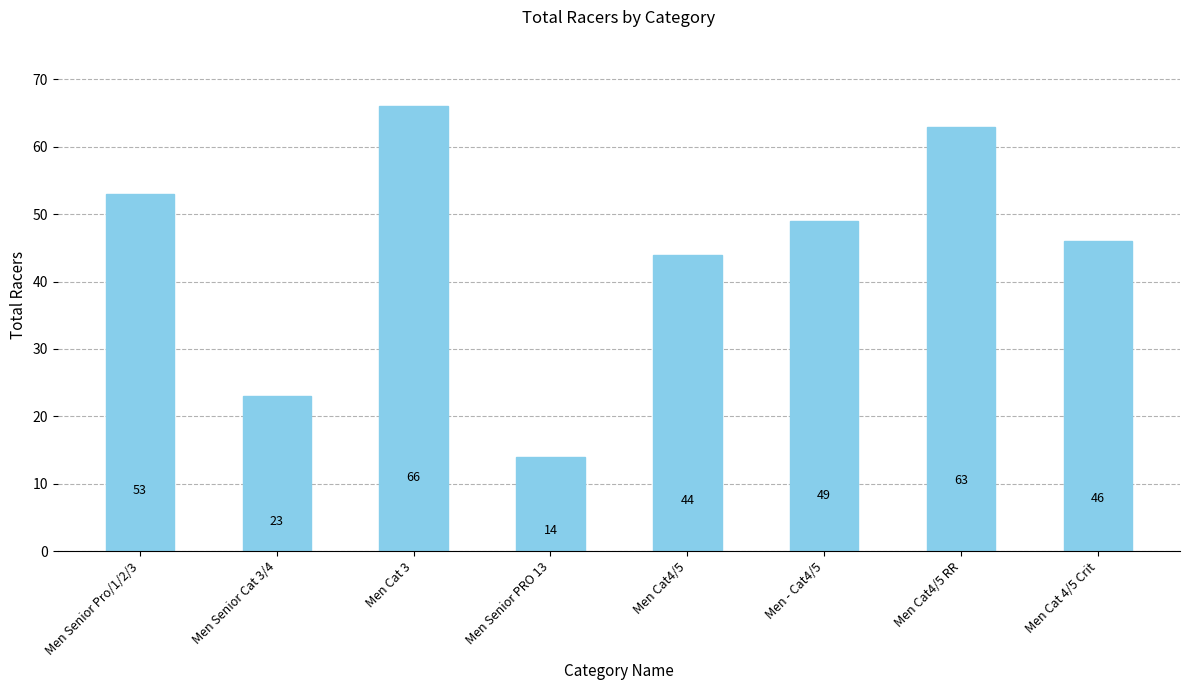

What is the approximate value at Men - Cat4/5?

49